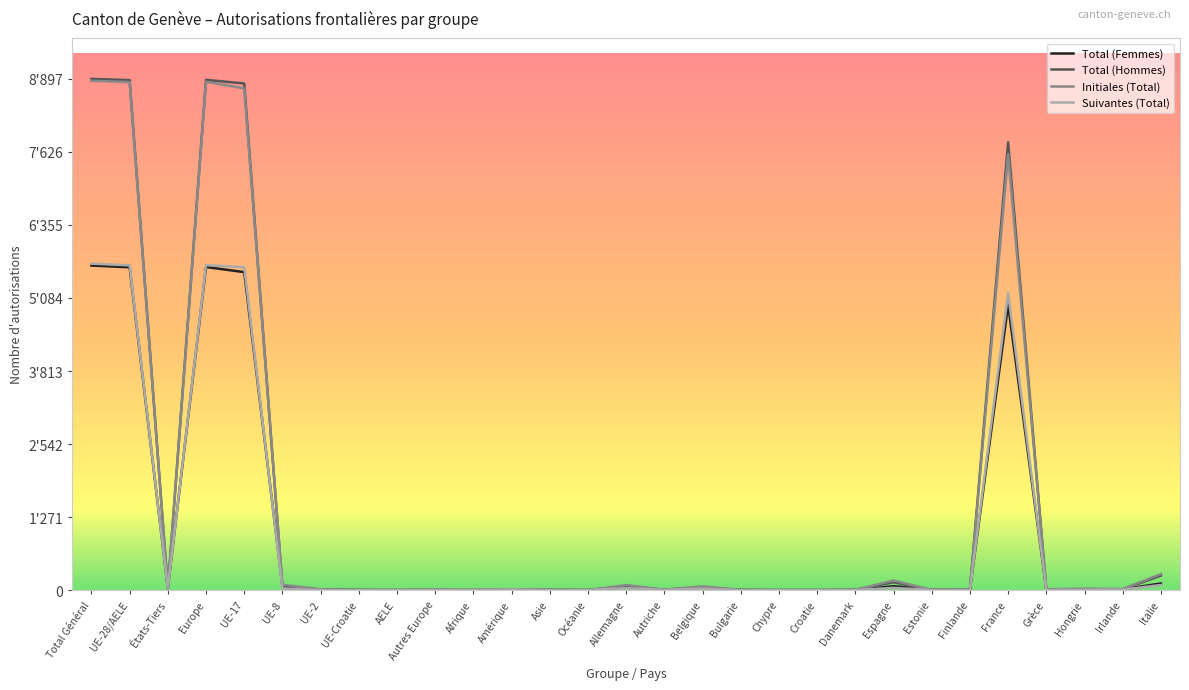

What are all the series names shown in the legend?

Total (Femmes), Total (Hommes), Initiales (Total), Suivantes (Total)